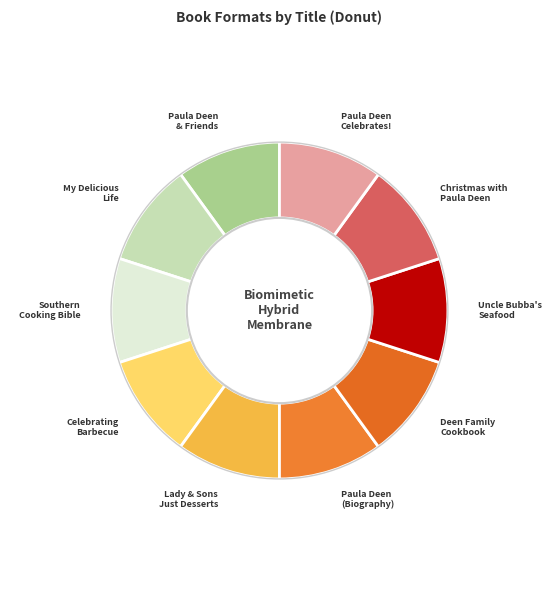

How many segments does this pie chart have?

10